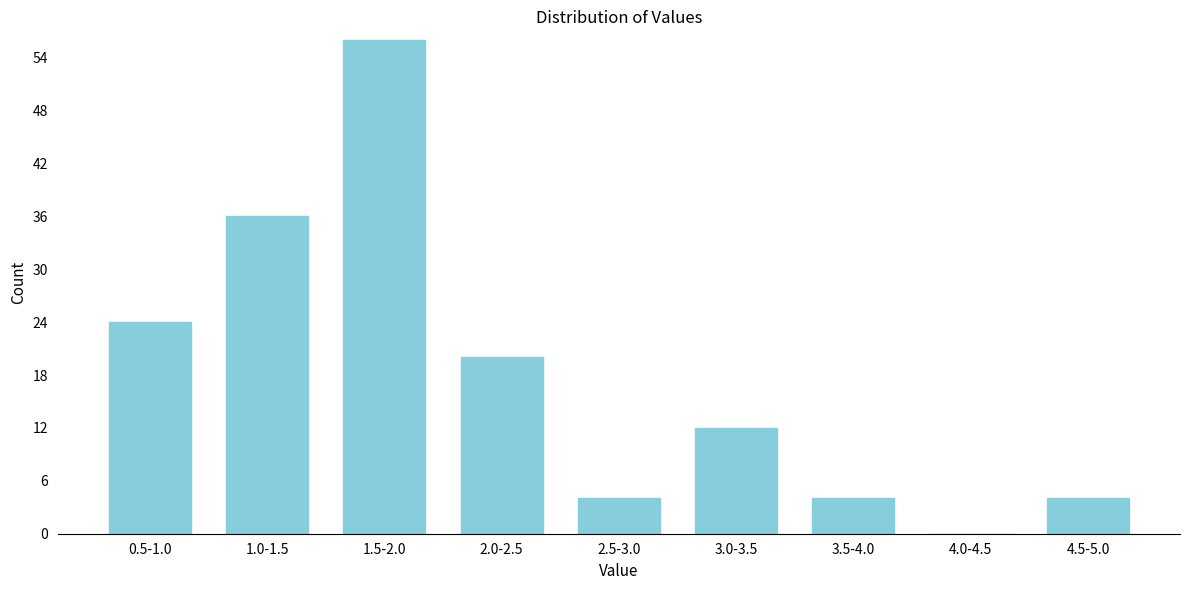

Reading left to right, extract all data points from this chart.

0.5-1.0=24	1.0-1.5=36	1.5-2.0=56	2.0-2.5=20	2.5-3.0=4	3.0-3.5=12	3.5-4.0=4	4.0-4.5=0	4.5-5.0=4